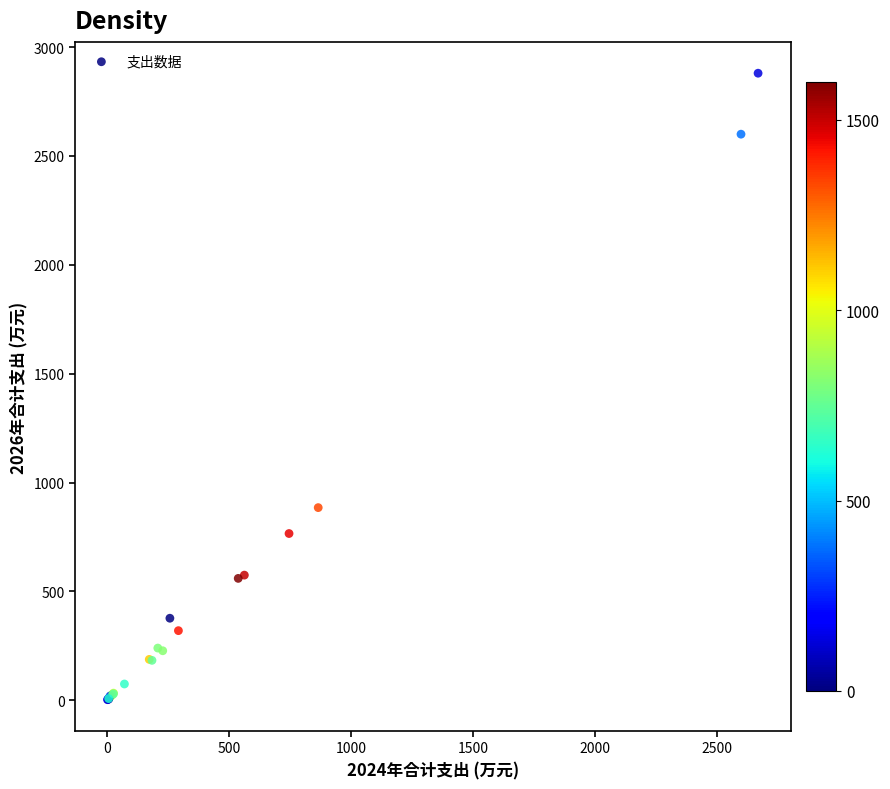

What Y value in the scatter plot is closest to 1441?

885.0